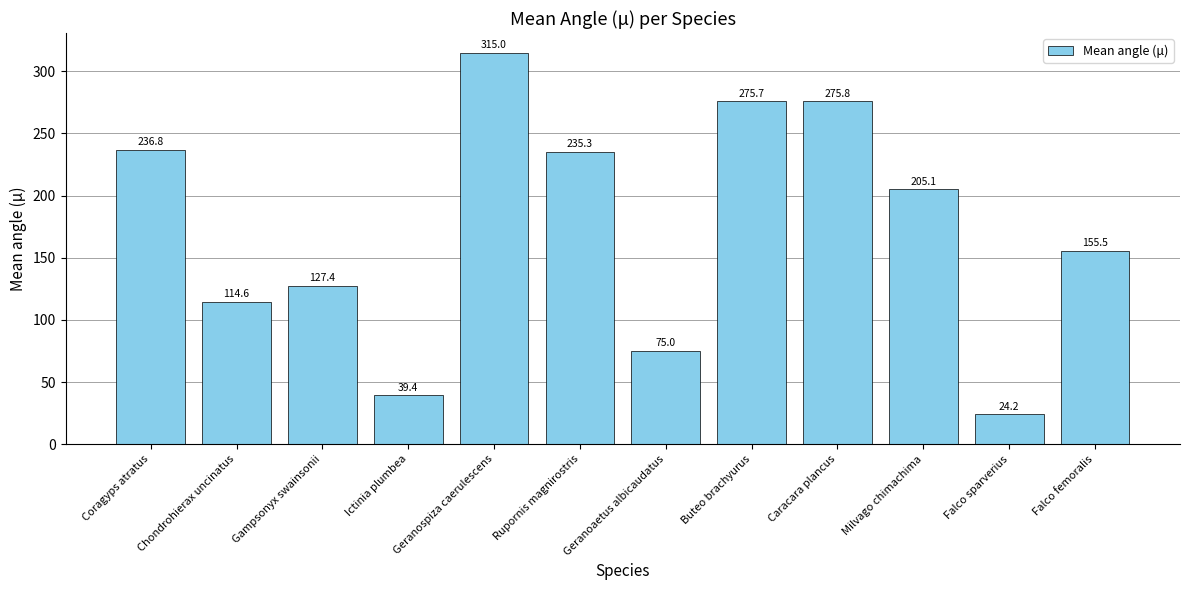

What is the ratio of the value at Falco sparverius to the value at Geranospiza caerulescens?

0.1